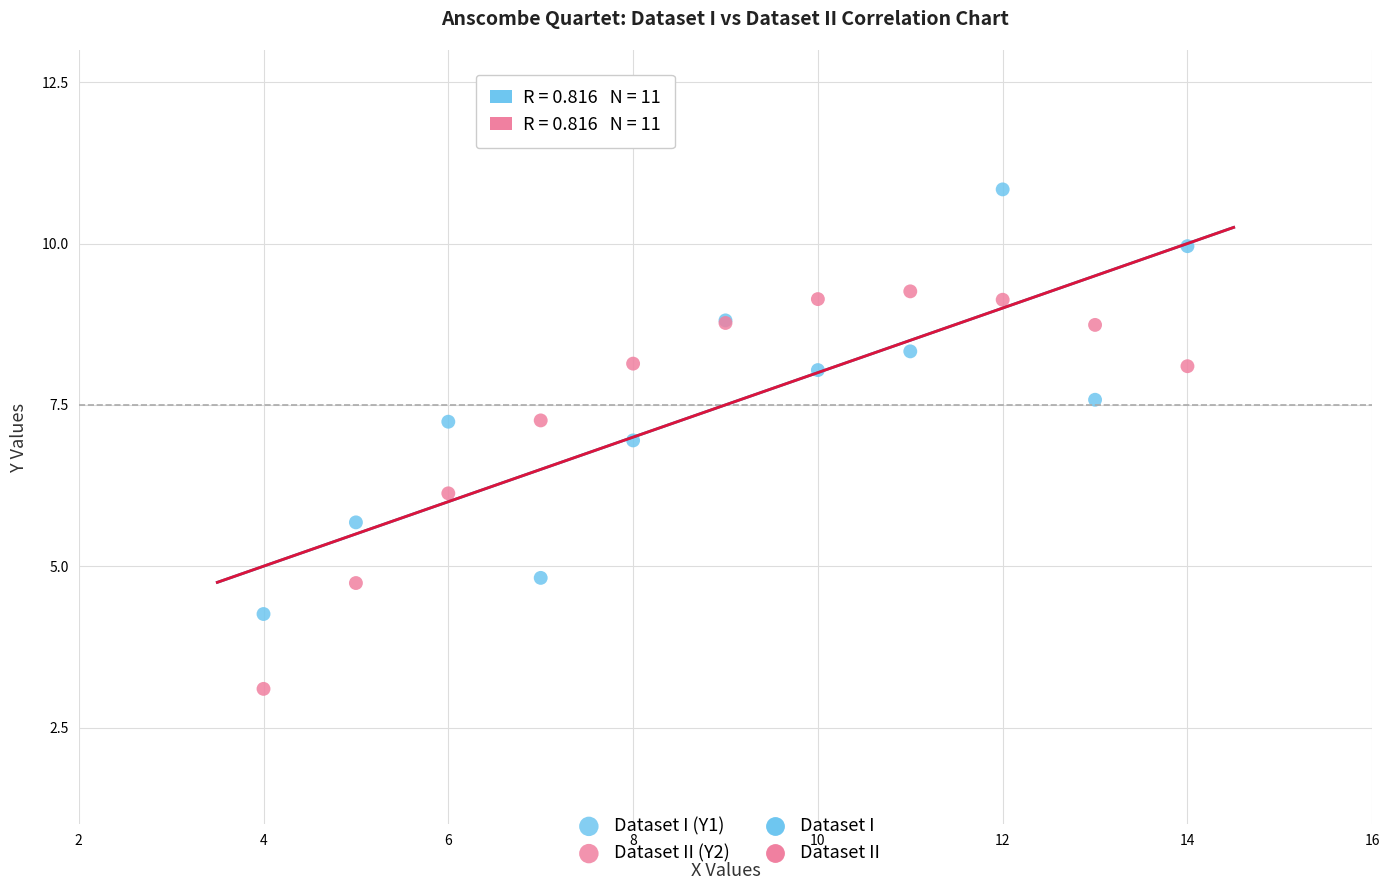

Which series reaches the minimum Y coordinate?

Dataset II (Y2)